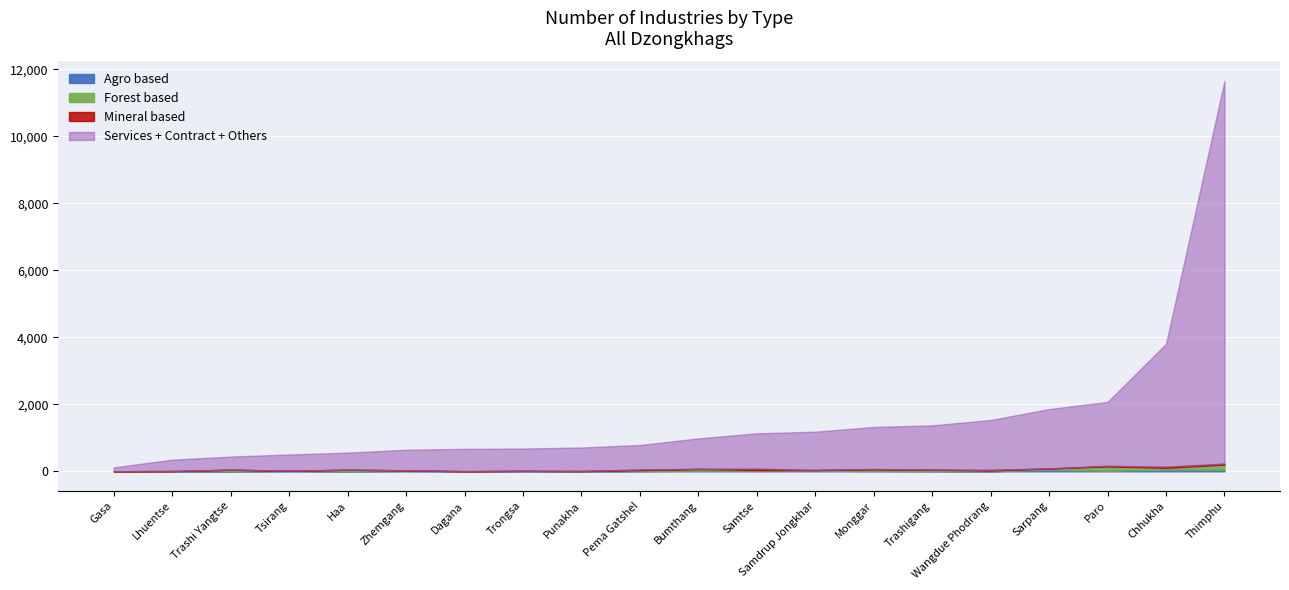

At which category is the sum across all series the highest?

Thimphu